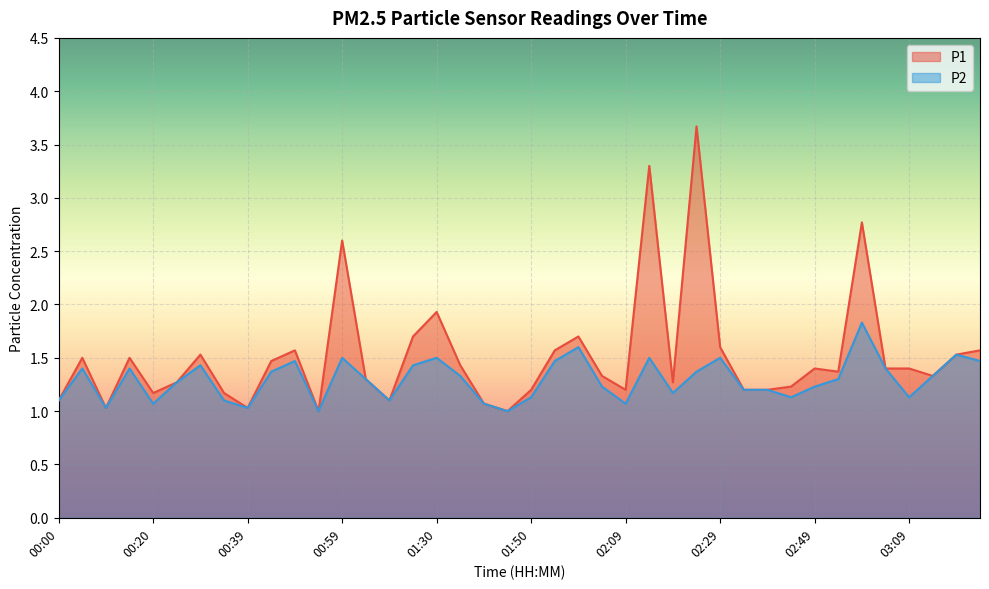

Rank the categories by P2 value from highest to lowest.

02:59, 02:00, 03:19, 00:59, 01:30, 02:14, 02:29, 00:49, 01:55, 03:23, 00:29, 01:14, 00:05, 00:15, 03:04, 00:44, 02:24, 01:35, 03:14, 01:04, 02:54, 00:25, 02:05, 02:49, 02:34, 02:39, 02:19, 01:50, 02:44, 03:09, 00:00, 00:34, 01:09, 00:20, 01:40, 02:09, 00:10, 00:39, 00:54, 01:45